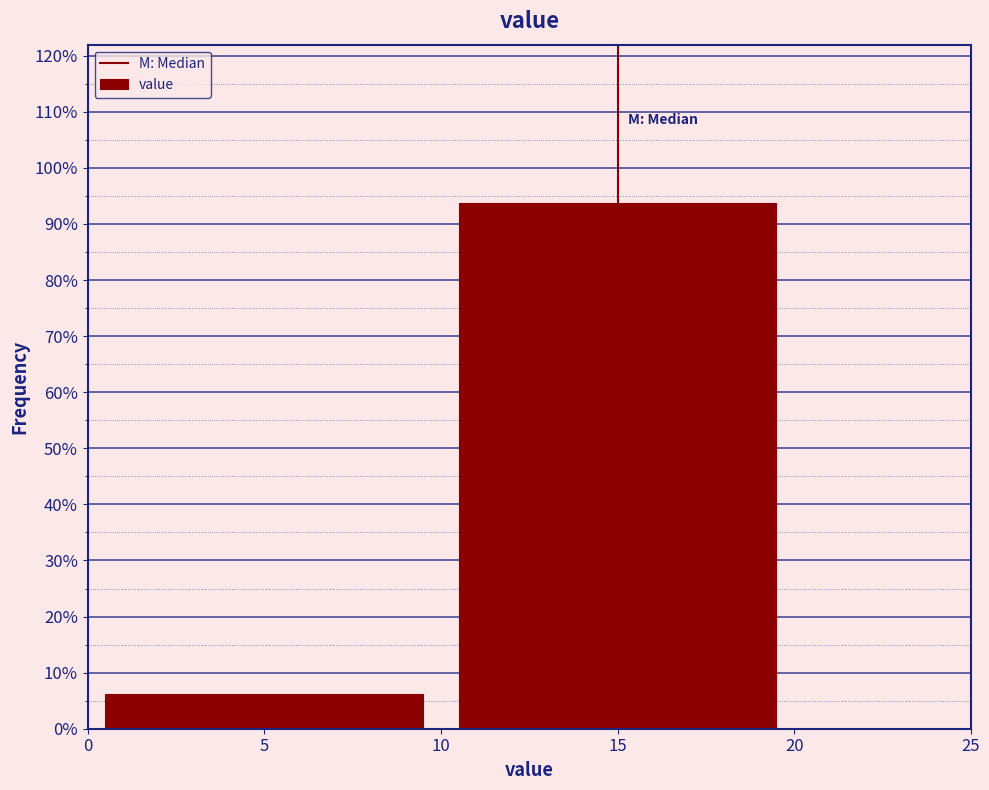

Reading left to right, transcribe this chart: for each bar, give the range it covers on the x-axis and its height. The values are not printed on the chart, so give them approximately, as read against the axis.

0 to 10: 6
10 to 20: 94